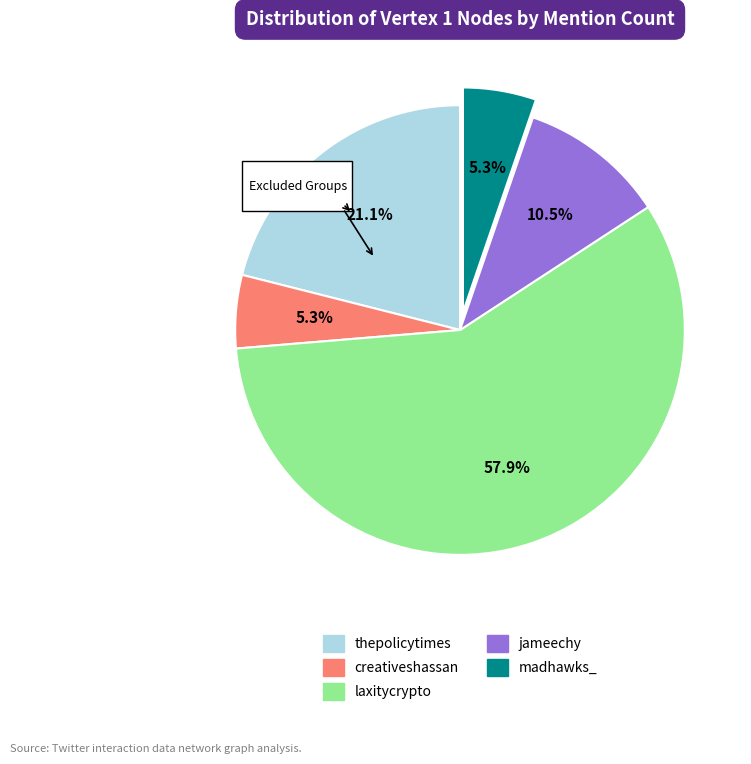

Rank the categories by value from lowest to highest.

creativeshassan, madhawks_, jameechy, thepolicytimes, laxitycrypto